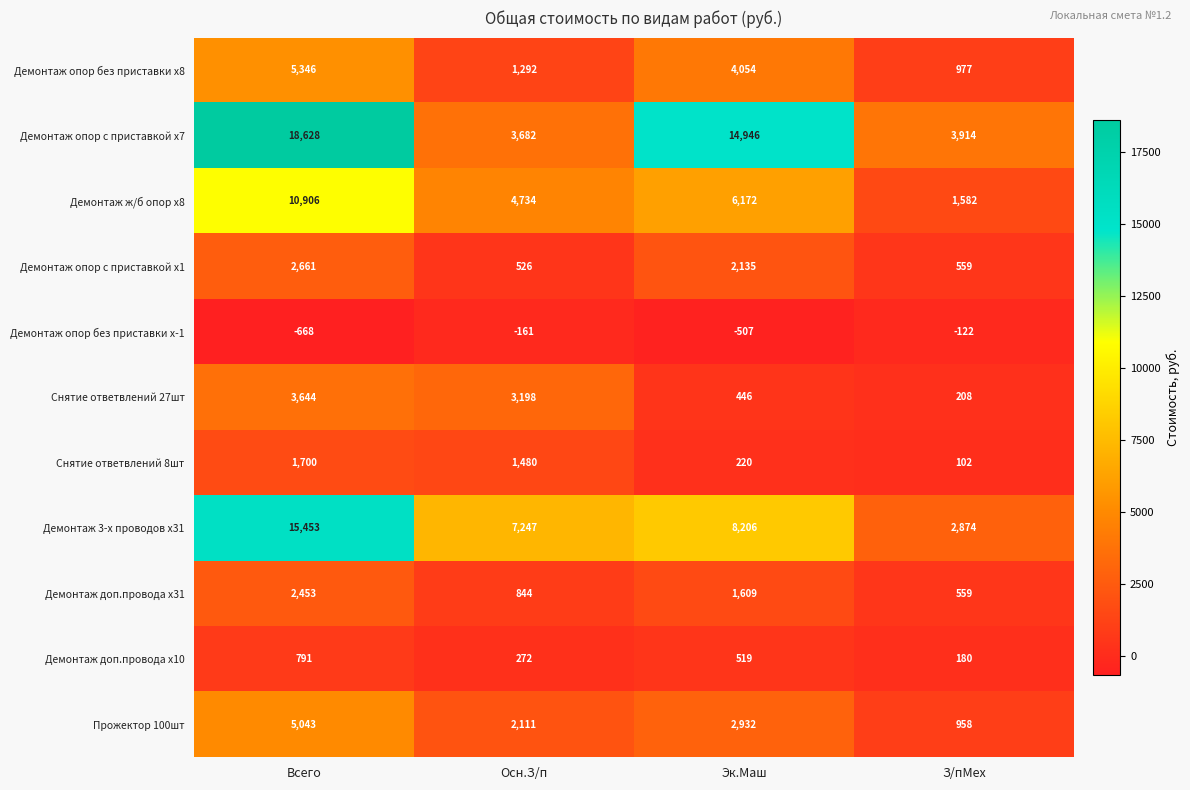

List the series in order of their peak value, lowest first.

Демонтаж опор без приставки x-1, Демонтаж доп.провода x10, Снятие ответвлений 8шт, Демонтаж доп.провода x31, Демонтаж опор с приставкой x1, Снятие ответвлений 27шт, Прожектор 100шт, Демонтаж опор без приставки x8, Демонтаж ж/б опор x8, Демонтаж 3-х проводов x31, Демонтаж опор с приставкой x7